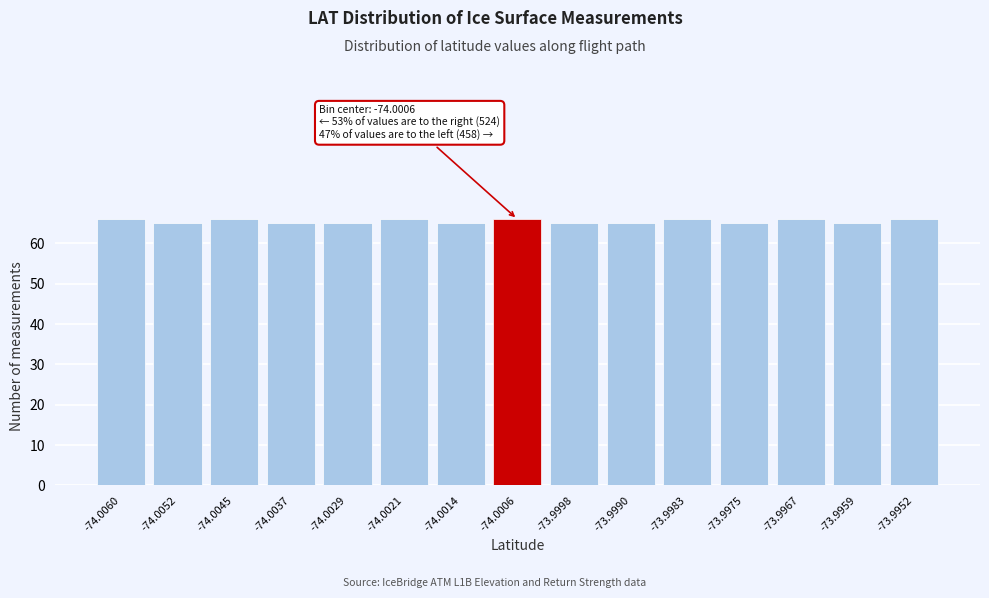

Reading left to right, list all the values displayed in this chart.

66	65	66	65	65	66	65	66	65	65	66	65	66	65	66